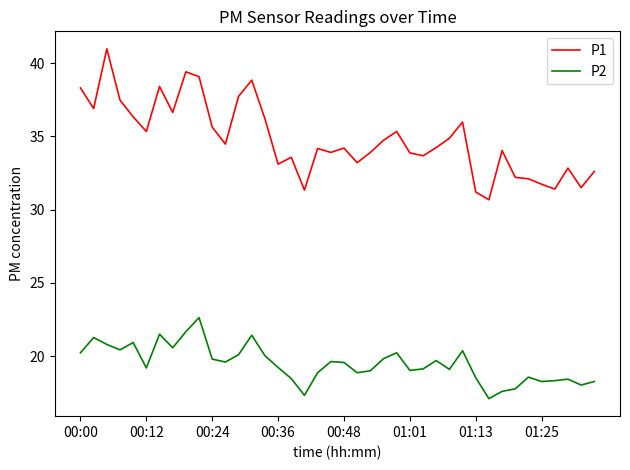

Which series has the largest total across all categories?

P1